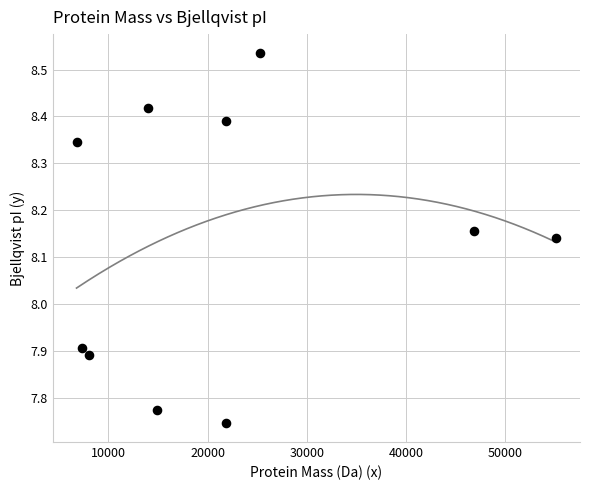

What Y value in the scatter plot is closest to 8?

7.9